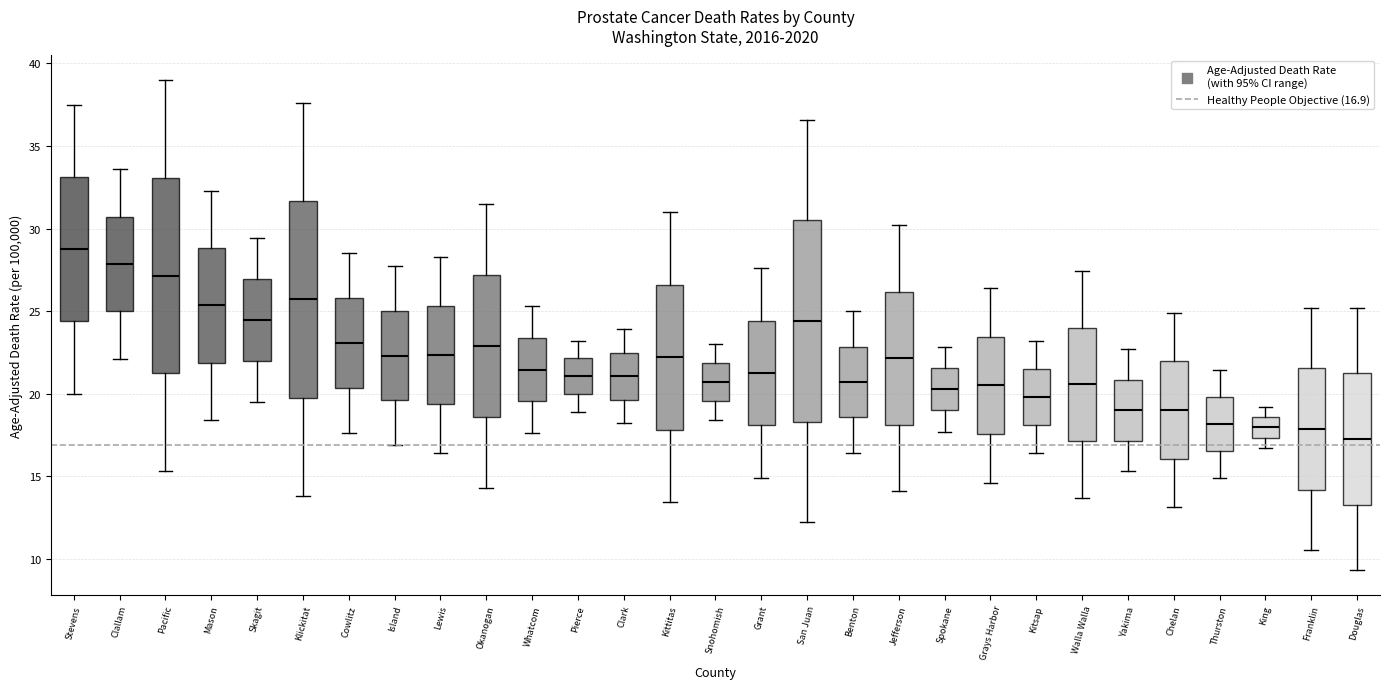

Which box has the lowest median line?

Douglas